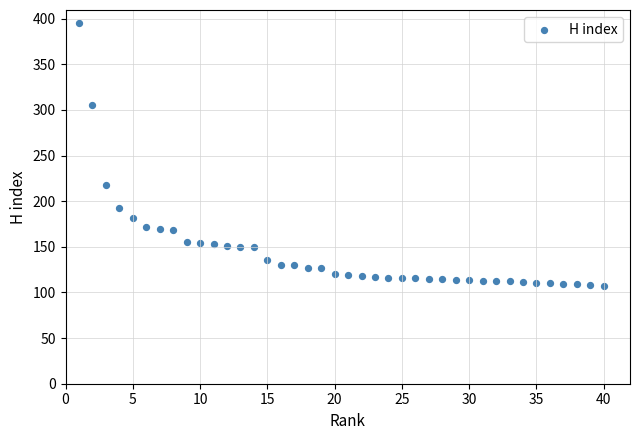

What Y value in the scatter plot is closest to 251?

218